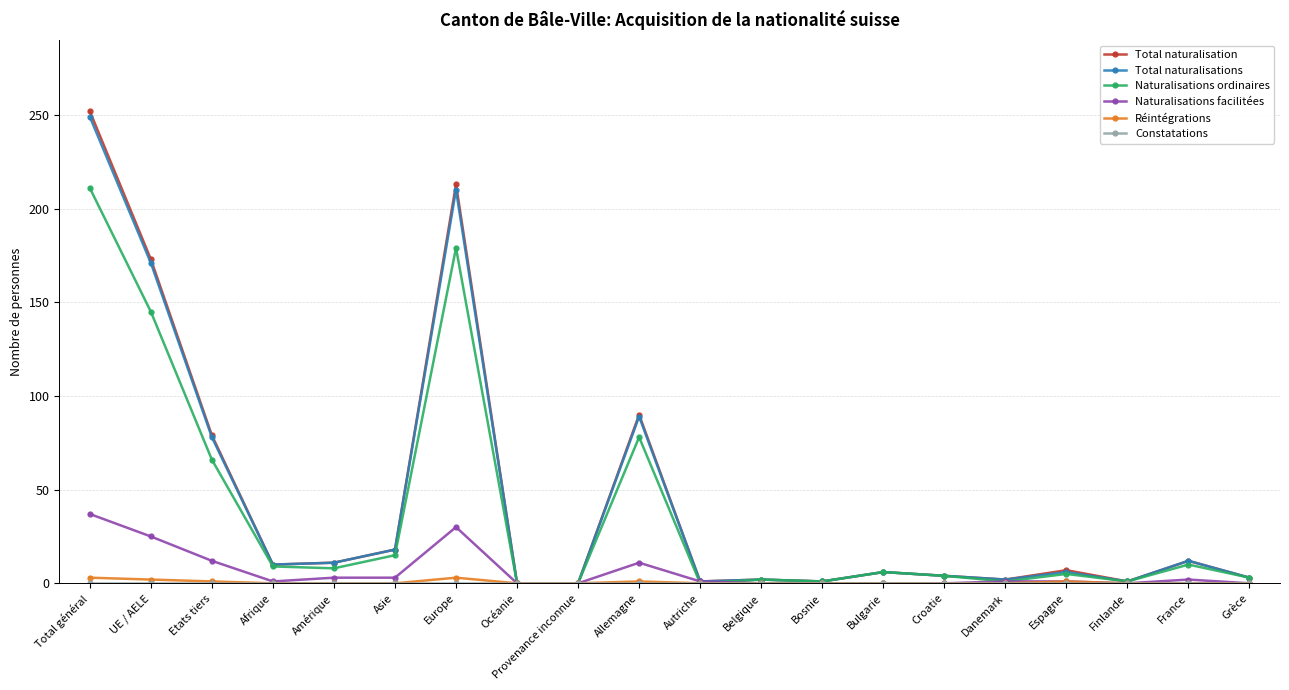

What is the value of the Total naturalisation point at the 18th from the left?

1